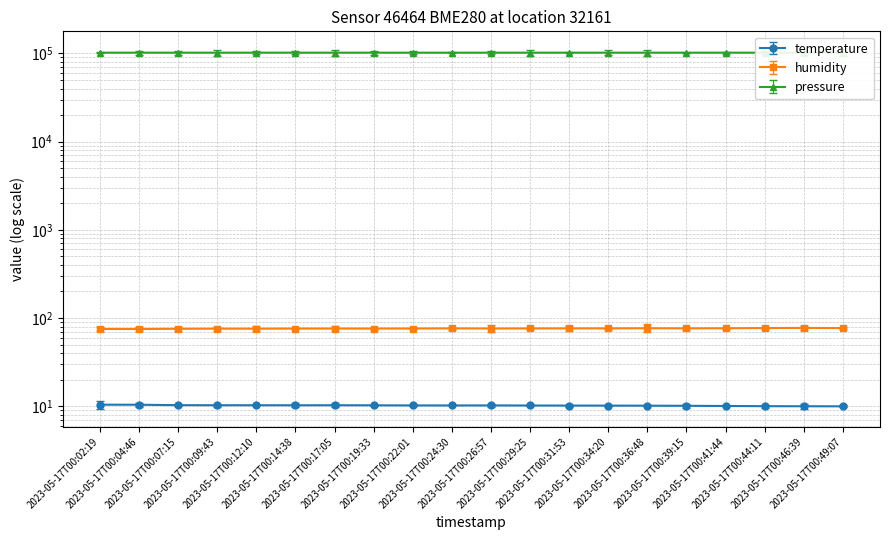

At which category is the sum across all series the highest?

2023-05-17T00:04:46